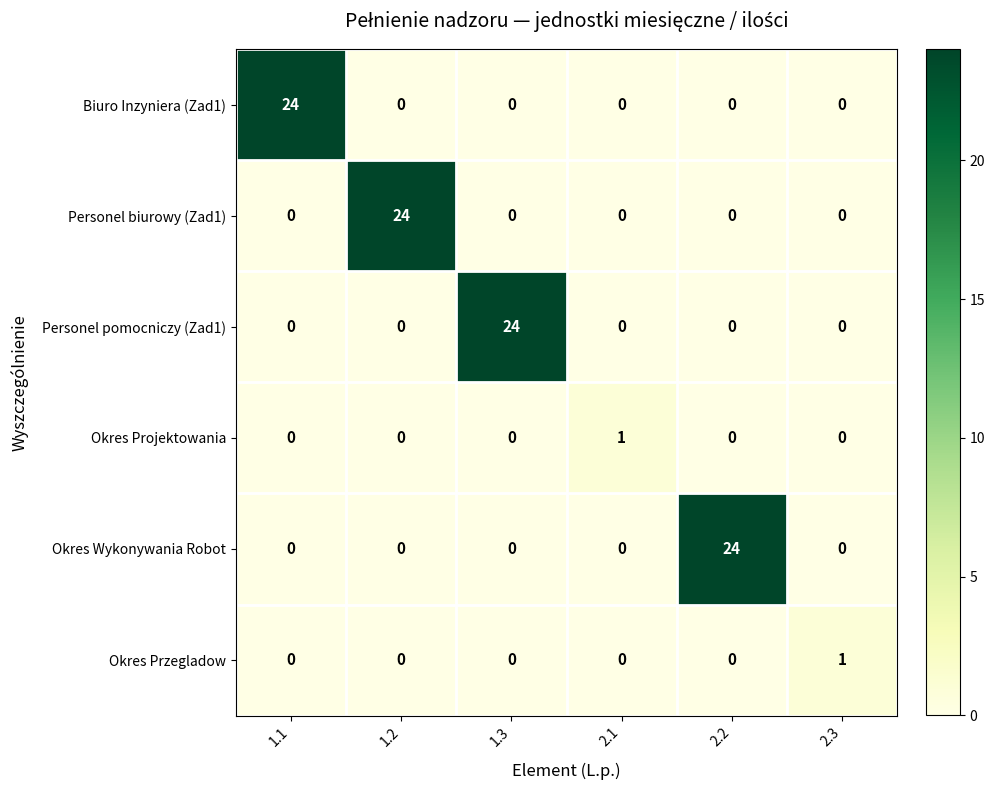

What is the difference between the maximum and minimum values in the Personel biurowy (Zad1) series?

24